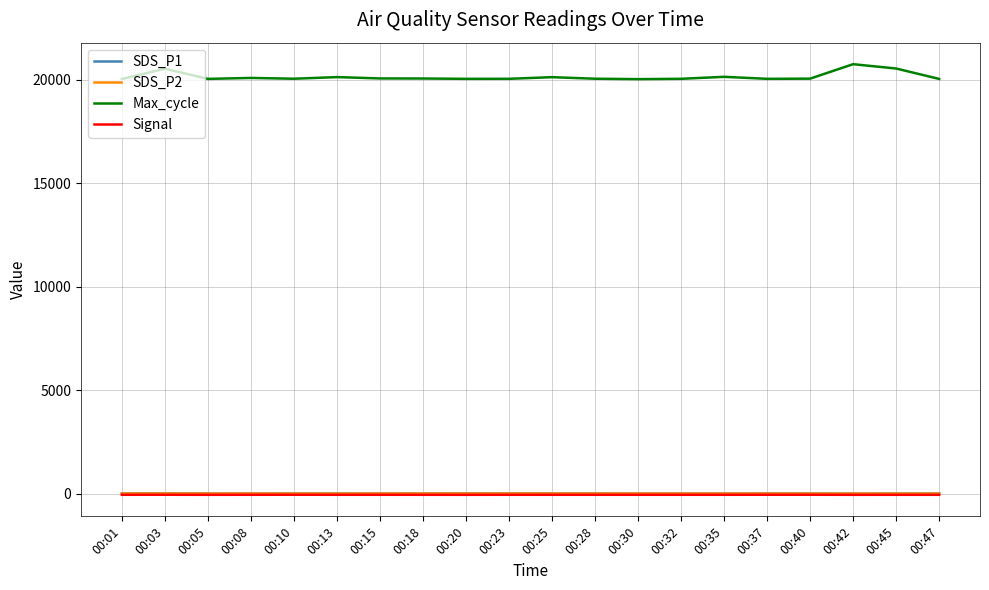

Which series changed the most between 00:18 and 00:45?

Max_cycle